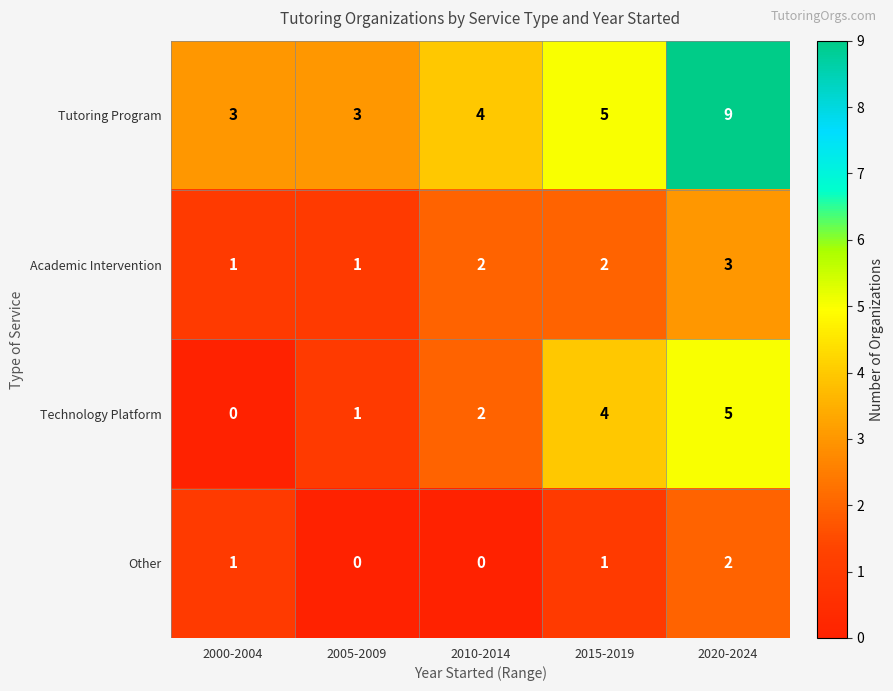

What is the total value across all series at 2015-2019?

12